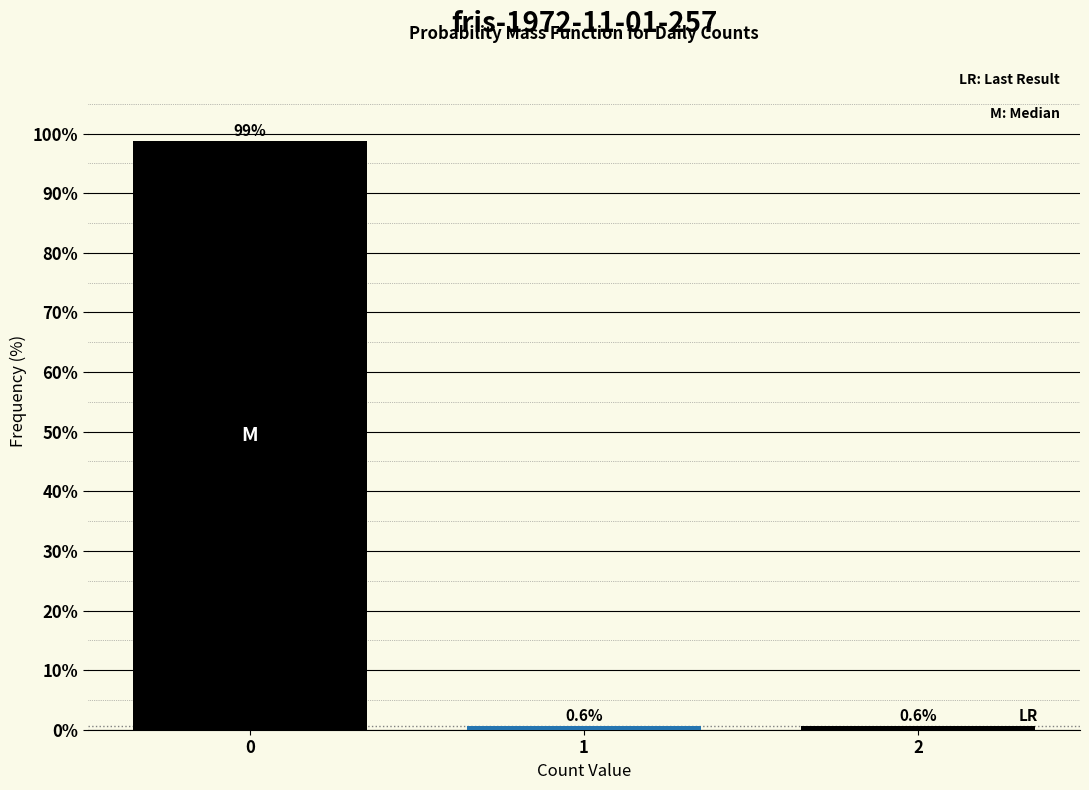

Reading right to left, what are all the values shown in this chart?

0.6	0.6	98.7